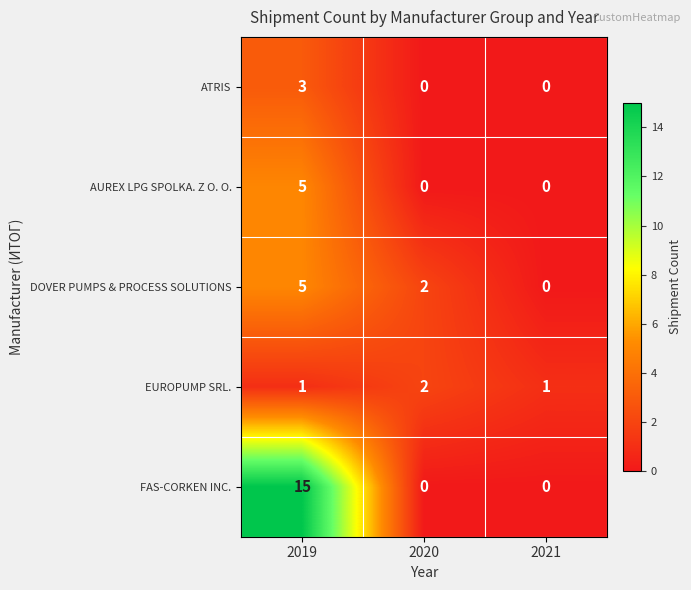

What is the spread (max minus min) of values at 2019?

14